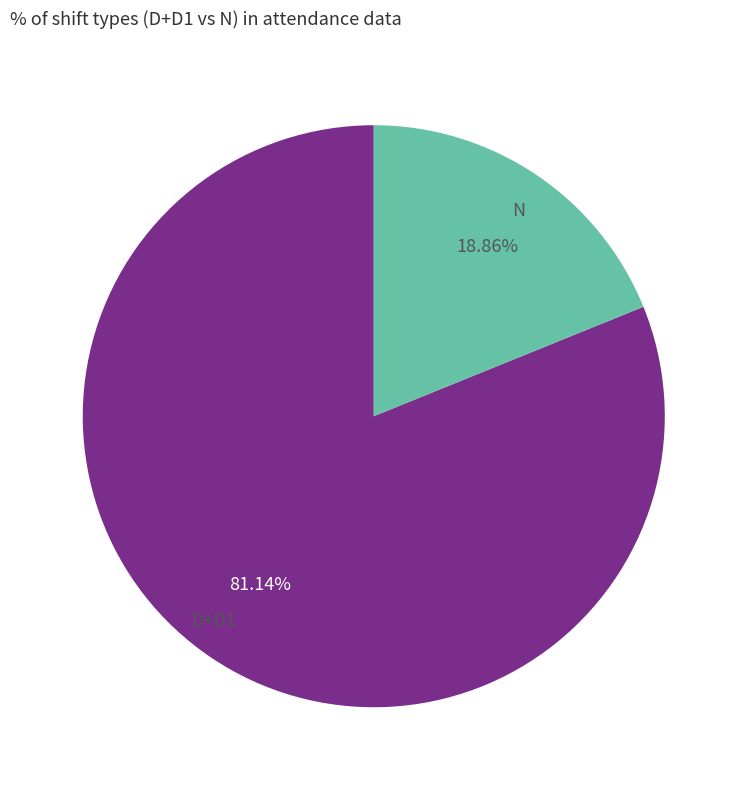

Which slice is the largest?

D+D1